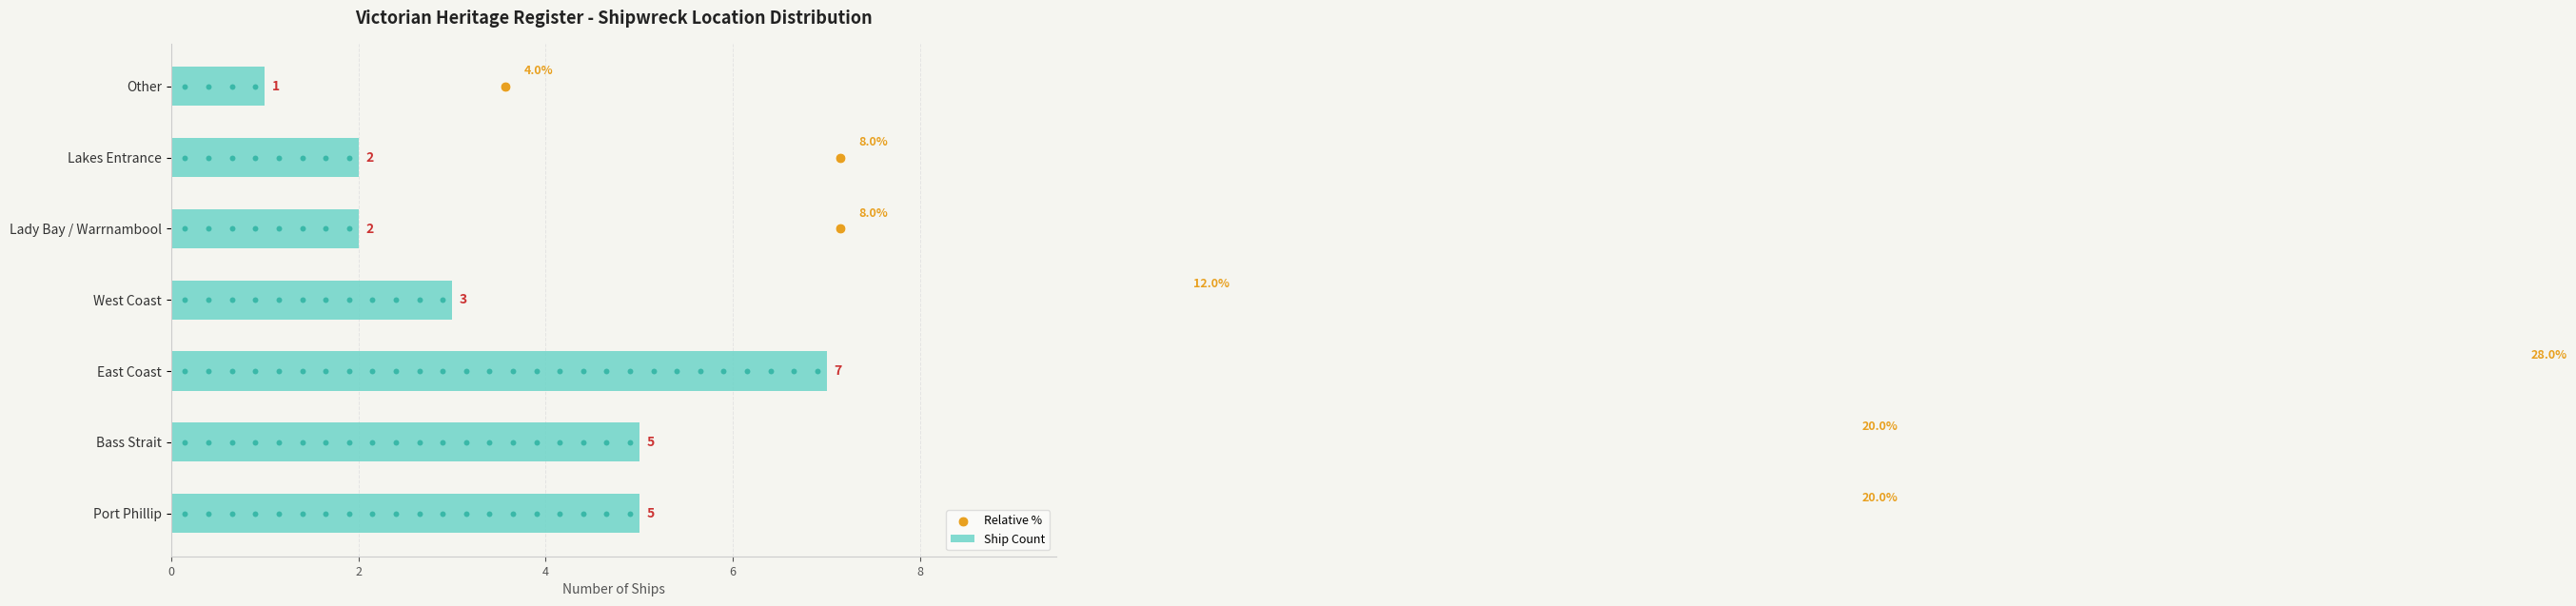

Which series has the largest total across all categories?

Ship Count